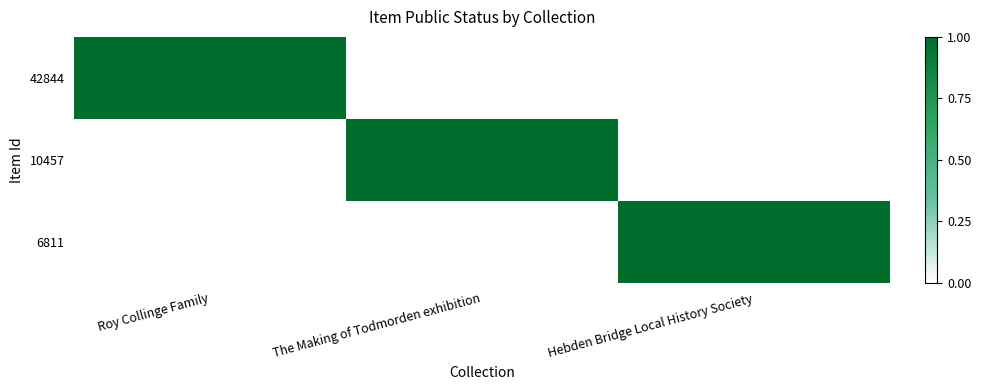

At how many categories does at least one series exceed 0?

3